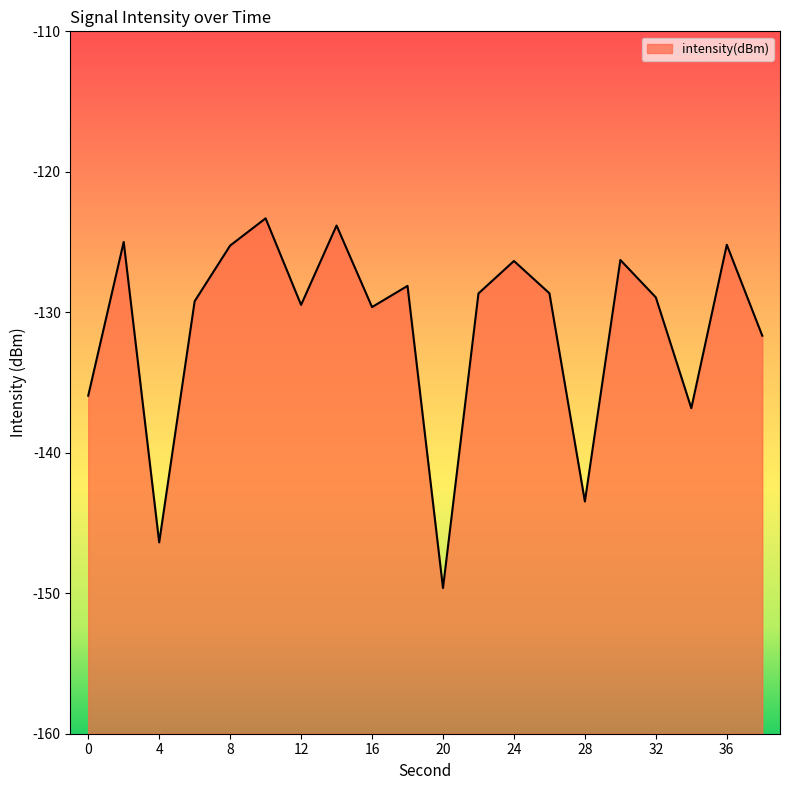

What is the sum of the values at 16 and 36?

-254.8